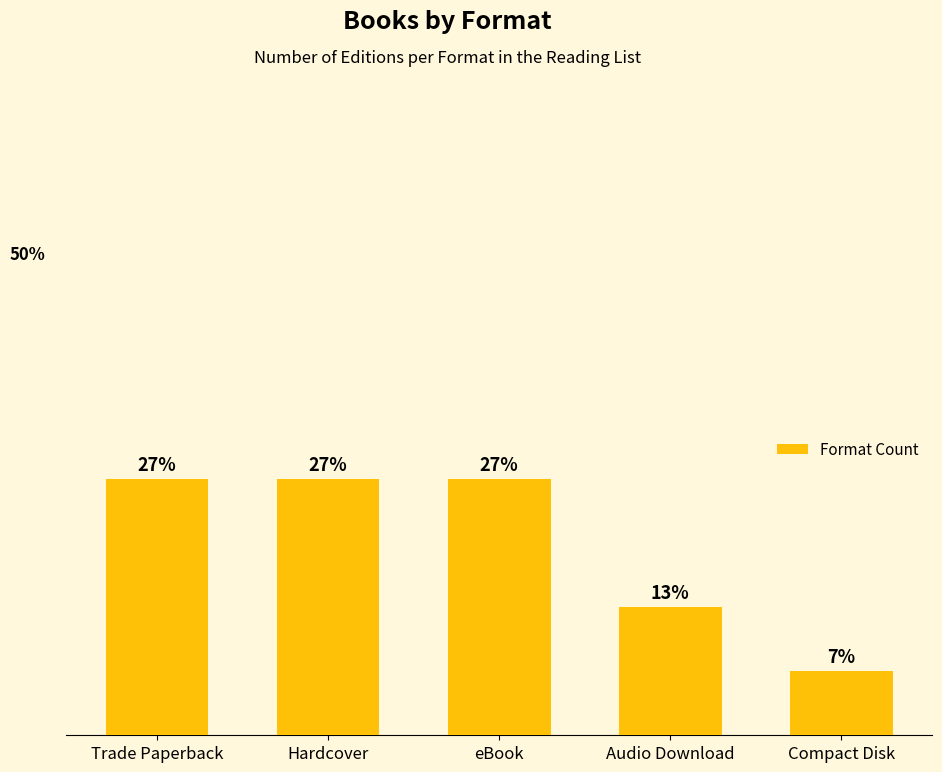

Does the chart contain any negative values?

No